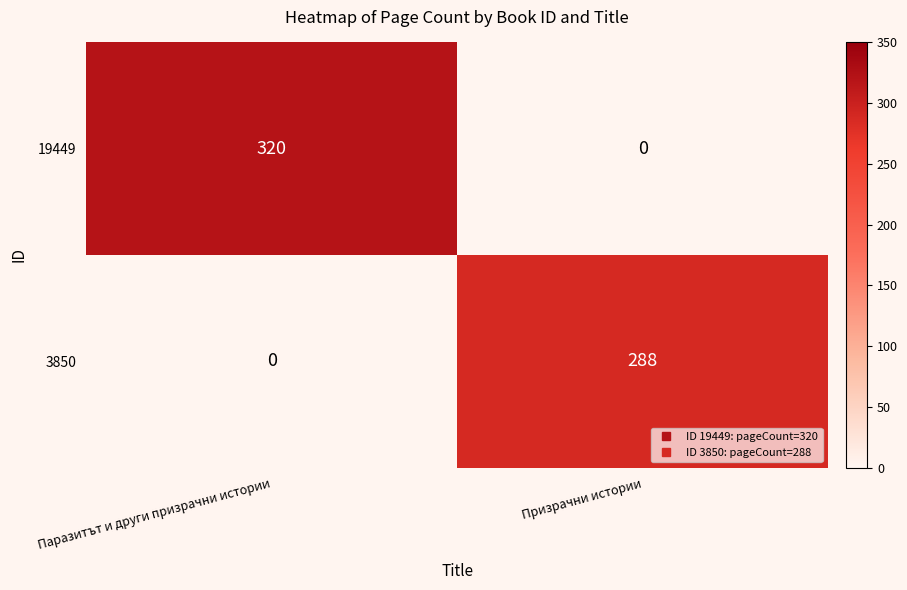

What is the difference between the maximum and minimum values in the 3850 series?

288